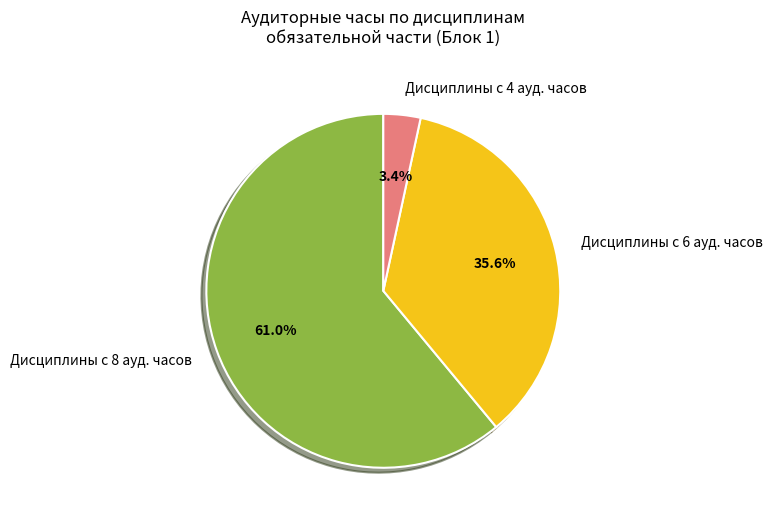

Which has a higher value, Дисциплины с 8 ауд. часов or Дисциплины с 4 ауд. часов?

Дисциплины с 8 ауд. часов